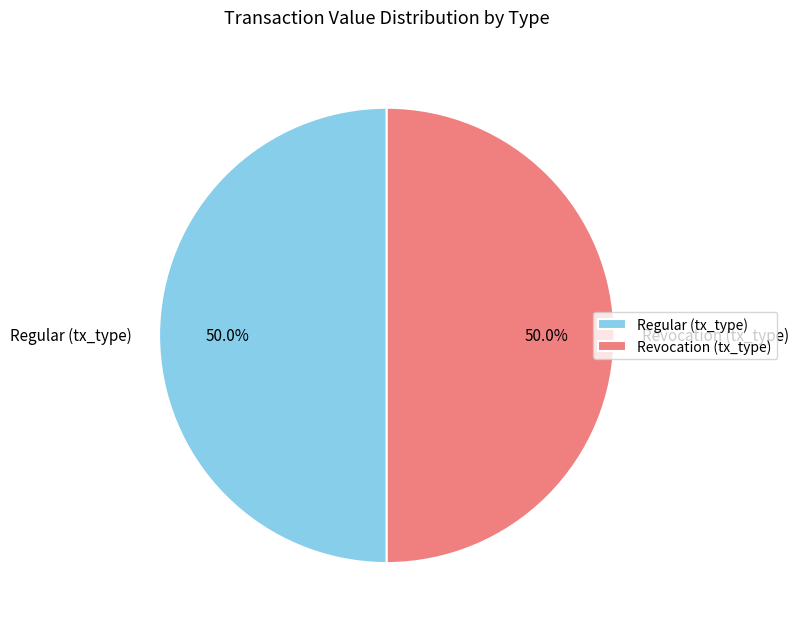

What portion of the pie excludes Revocation (tx_type)?

50.0%